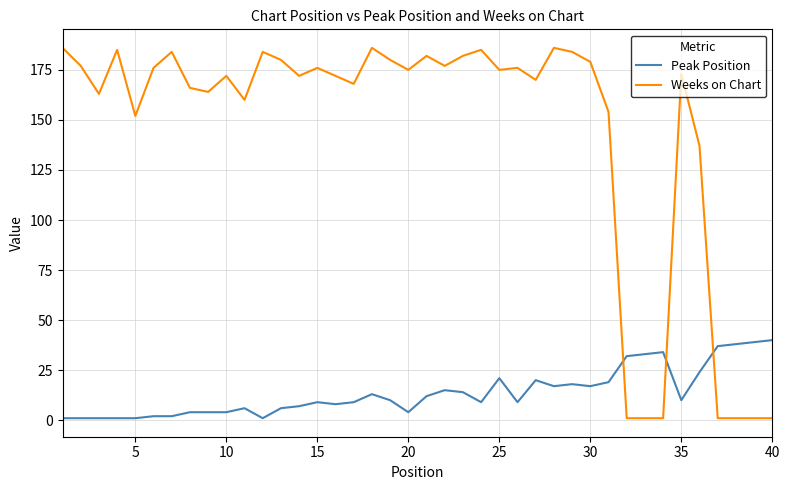

Rank the series by their maximum value, from lowest to highest.

Peak Position, Weeks on Chart